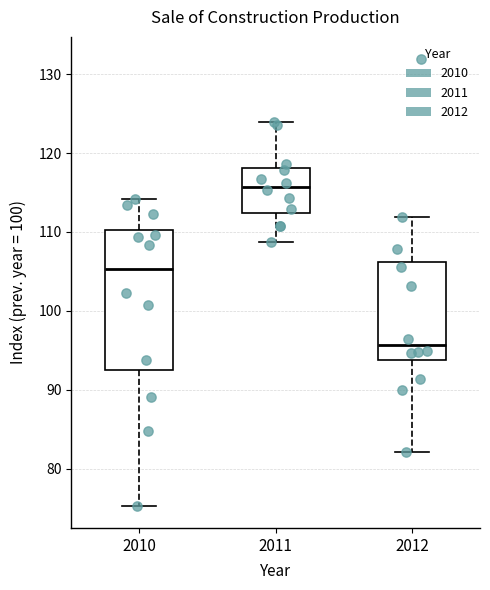

Reading left to right, read every box against the y-axis: the position of its median line, the range the box covers, and the ends of its whiskers. The values are not printed on the chart, so give them approximately, as read against the axis.

2010: median 105, box 93 to 110, whiskers 75 to 114
2011: median 116, box 112 to 118, whiskers 109 to 124
2012: median 96, box 94 to 106, whiskers 82 to 112